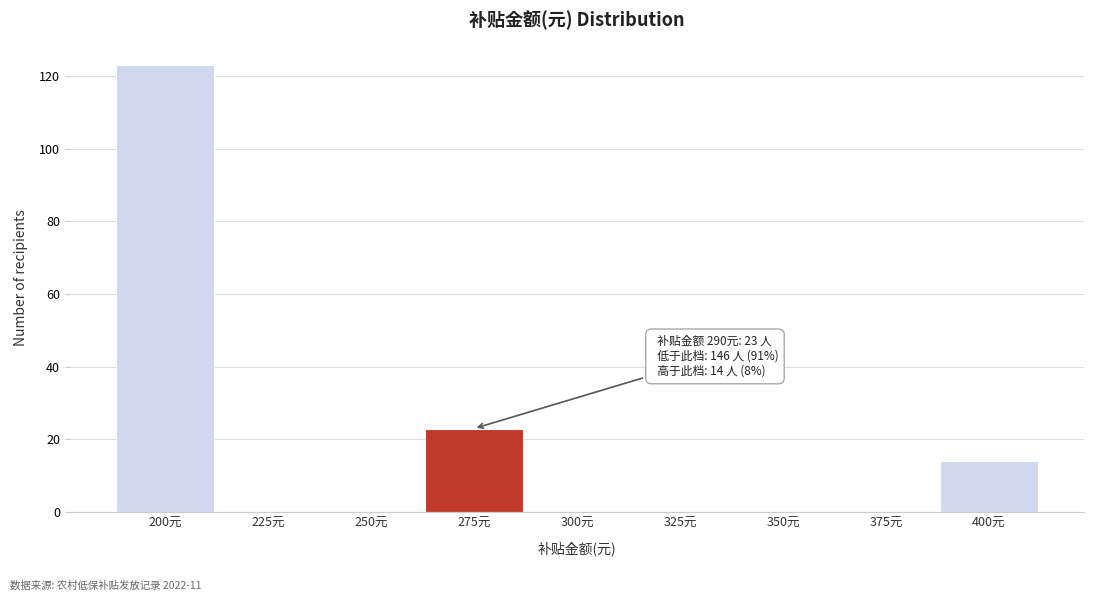

Reading left to right, what are all the values shown in this chart?

200元=123	225元=0	250元=0	275元=23	300元=0	325元=0	350元=0	375元=0	400元=14